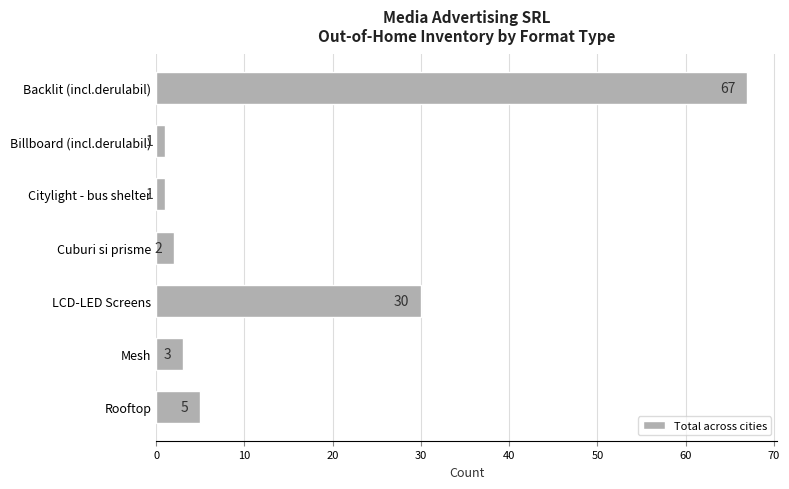

The value at Backlit (incl.derulabil) is 99. True or false?

False